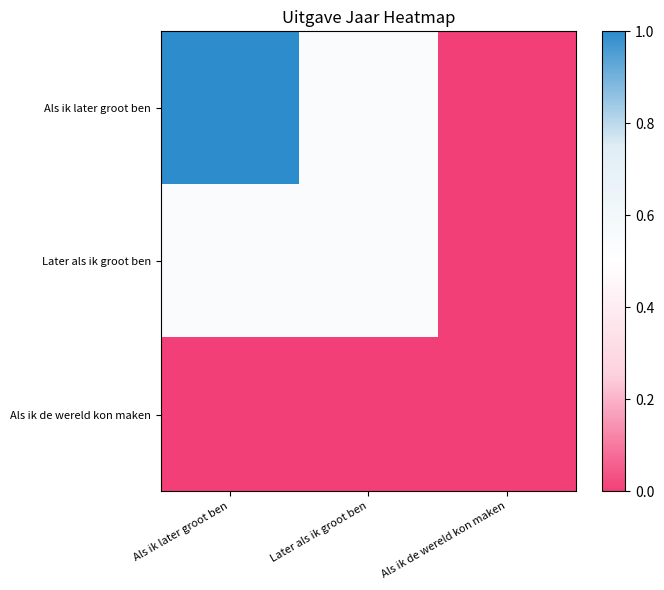

Rank the series by their average value, from highest to lowest.

Als ik later groot ben, Later als ik groot ben, Als ik de wereld kon maken